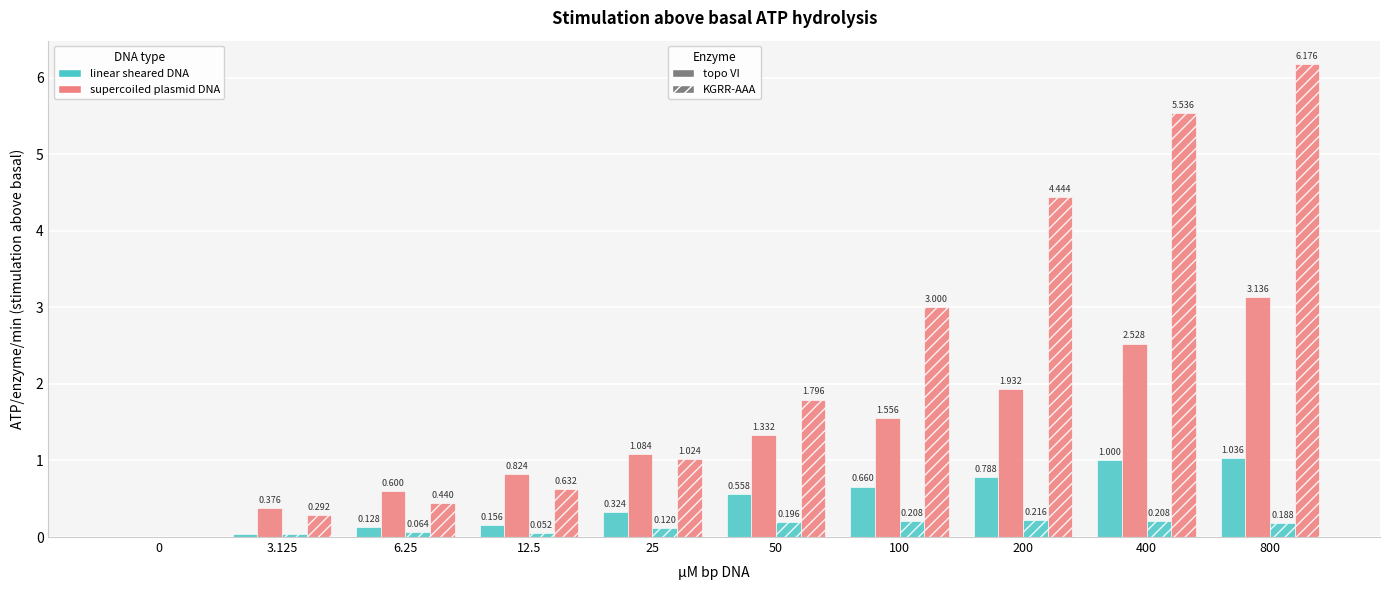

Are the bars grouped side by side (vs. stacked)?

Yes